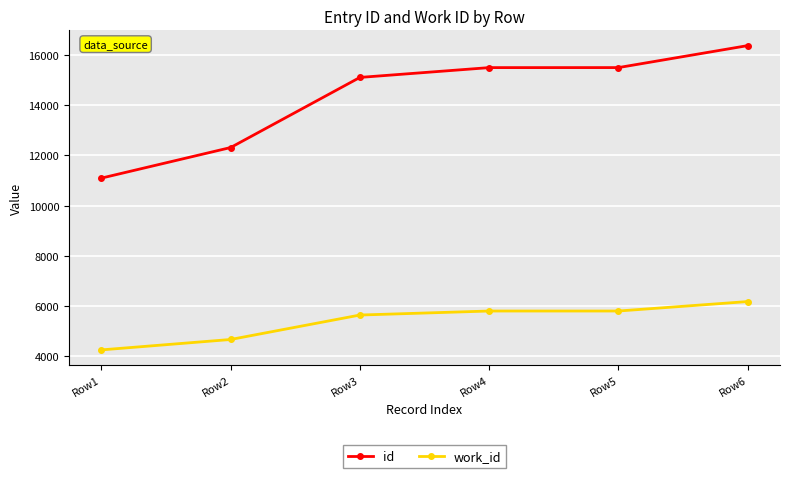

True or false: id and work_id cross at least once.

False